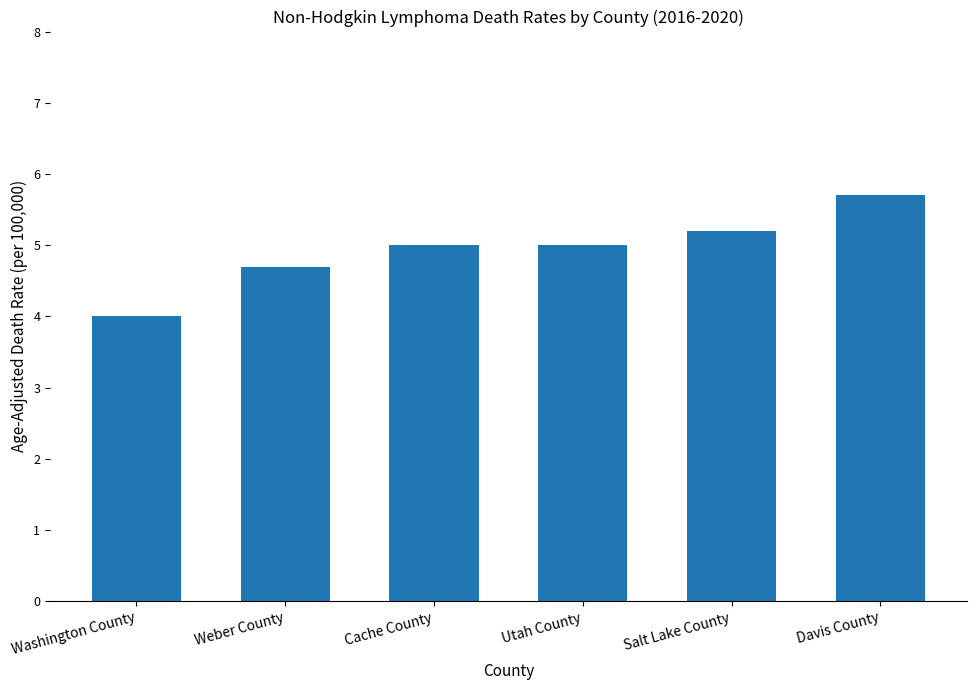

Is it true that the value at Weber County is 8.4?

False